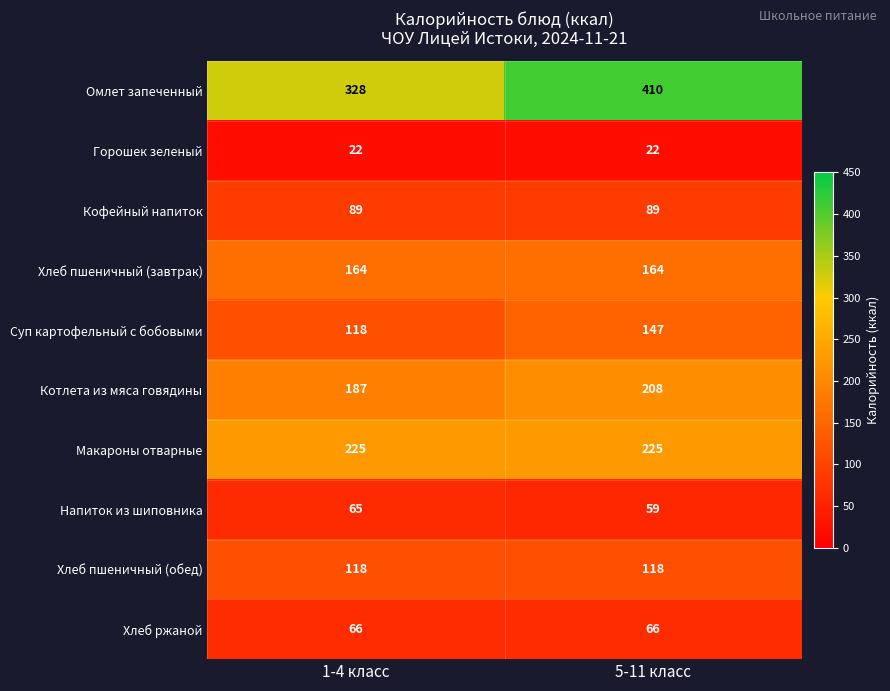

How many series are shown in this chart?

10